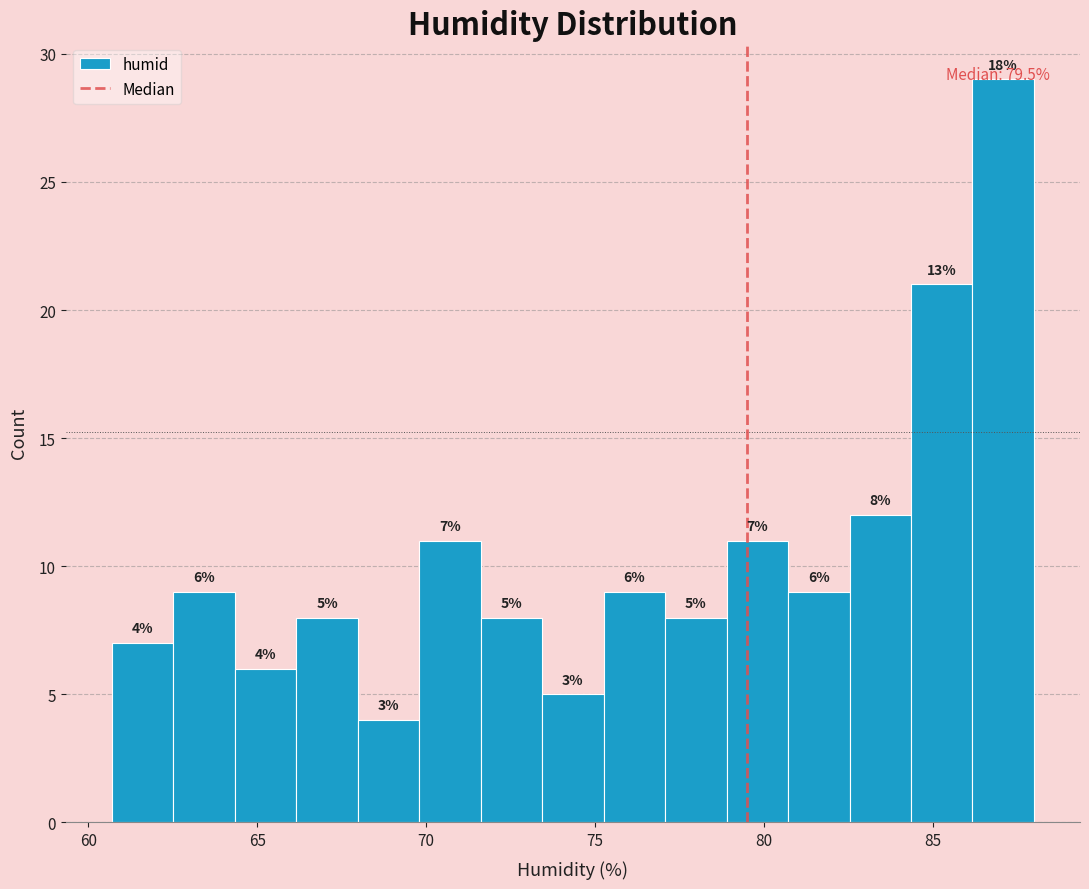

Read against the x-axis, roughly where is the centre of the tallest bar?

87.0